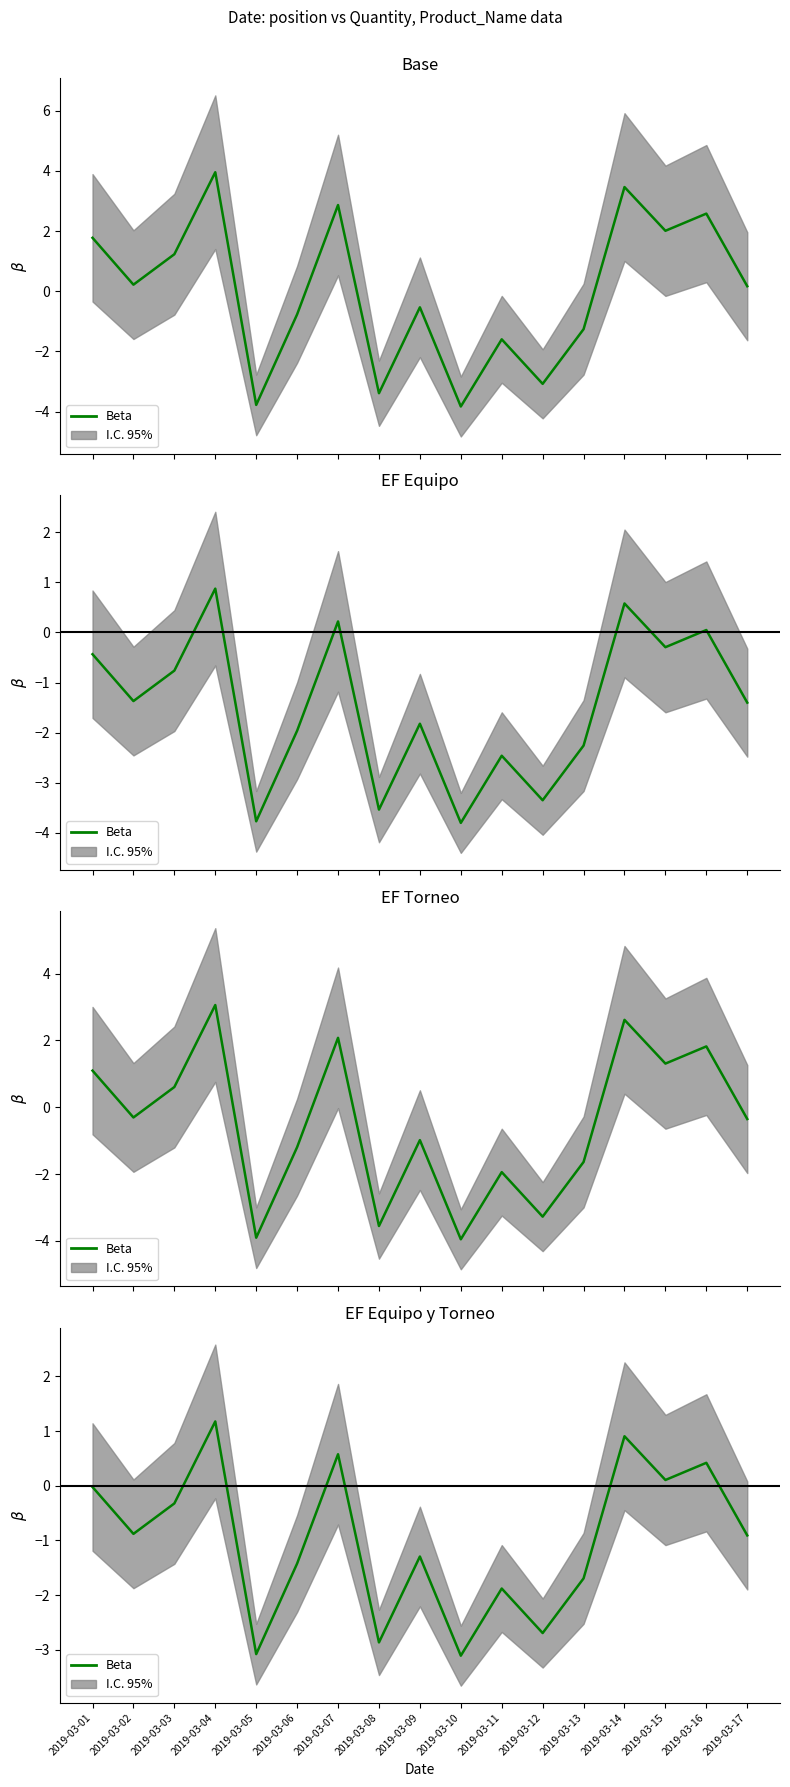

Rank the categories by value from highest to lowest.

2019-03-04, 2019-03-14, 2019-03-07, 2019-03-16, 2019-03-15, 2019-03-01, 2019-03-03, 2019-03-02, 2019-03-17, 2019-03-09, 2019-03-06, 2019-03-13, 2019-03-11, 2019-03-12, 2019-03-08, 2019-03-05, 2019-03-10